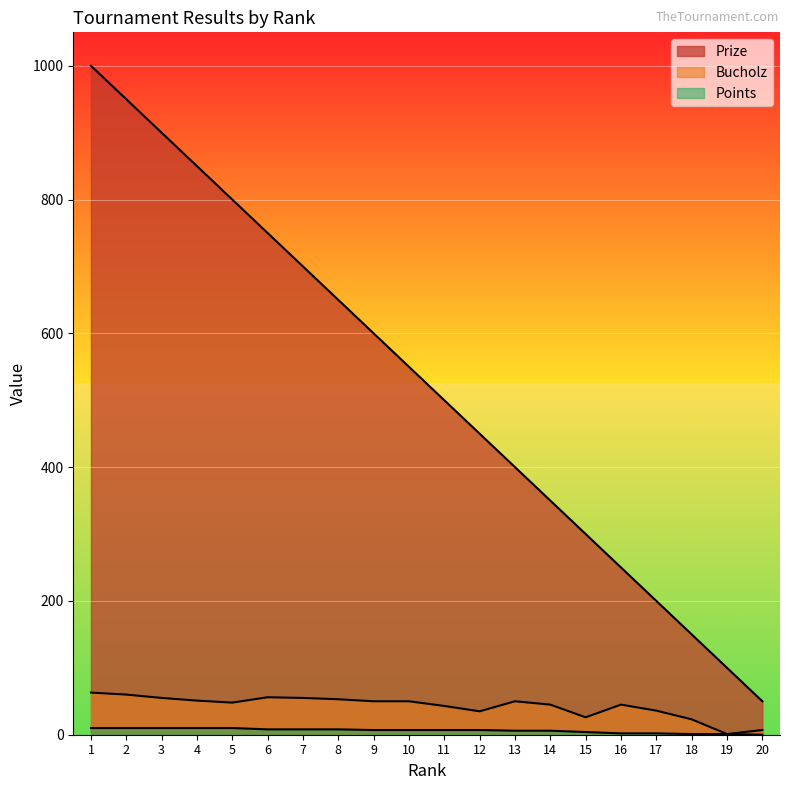

How many lines are shown in the chart?

3